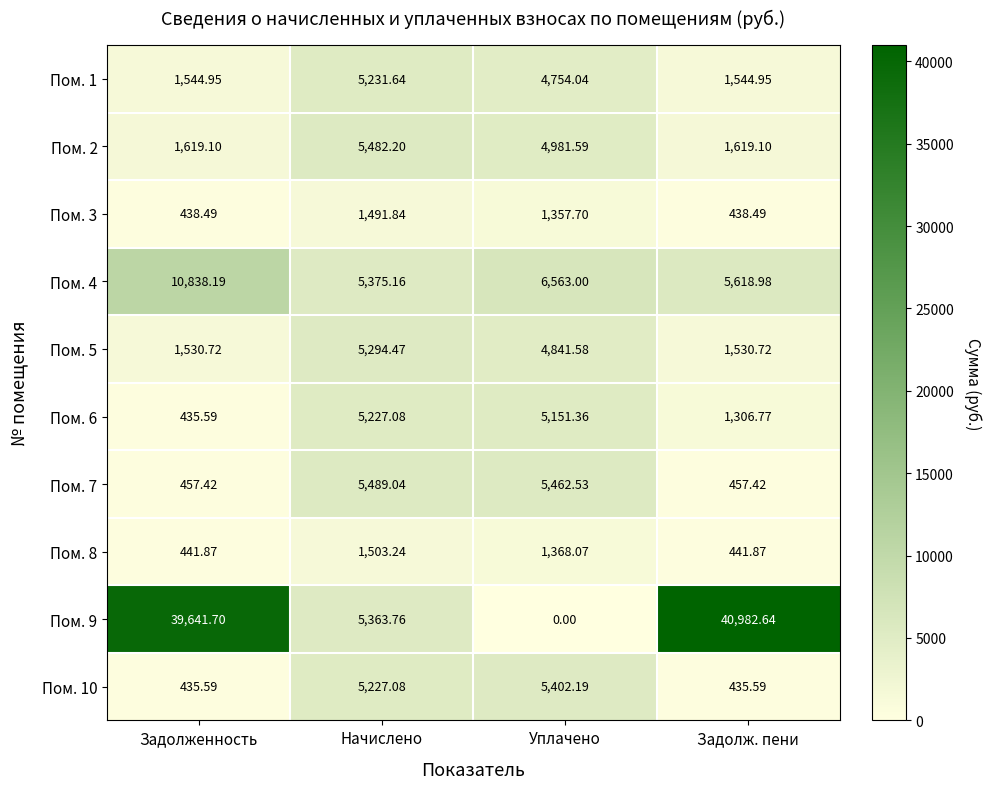

List the labels in order of Пом. 4 value, largest first.

Задолженность, Уплачено, Задолж. пени, Начислено